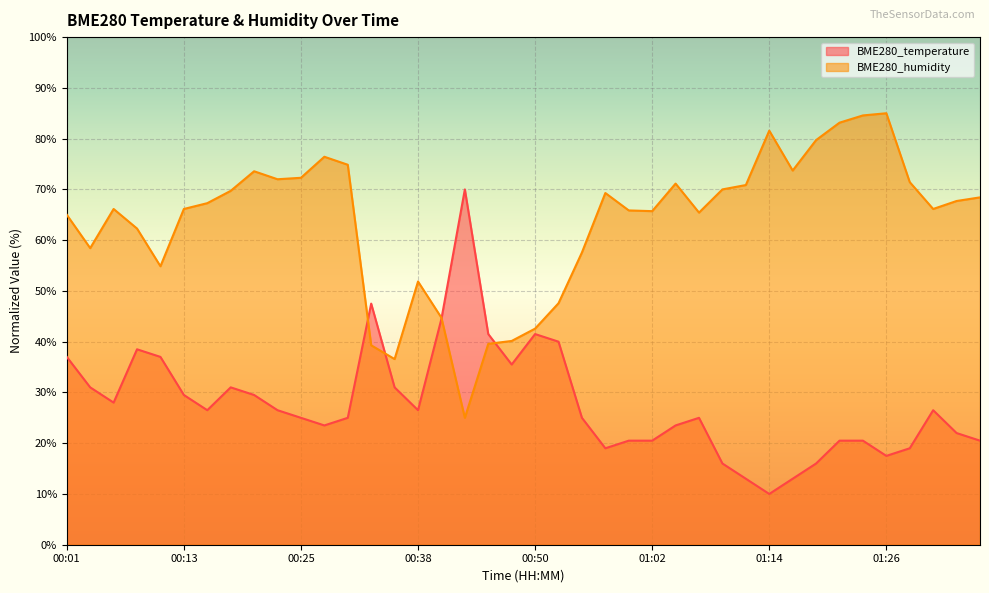

Is it true that BME280_humidity equals 110.8 at 01:07?

False